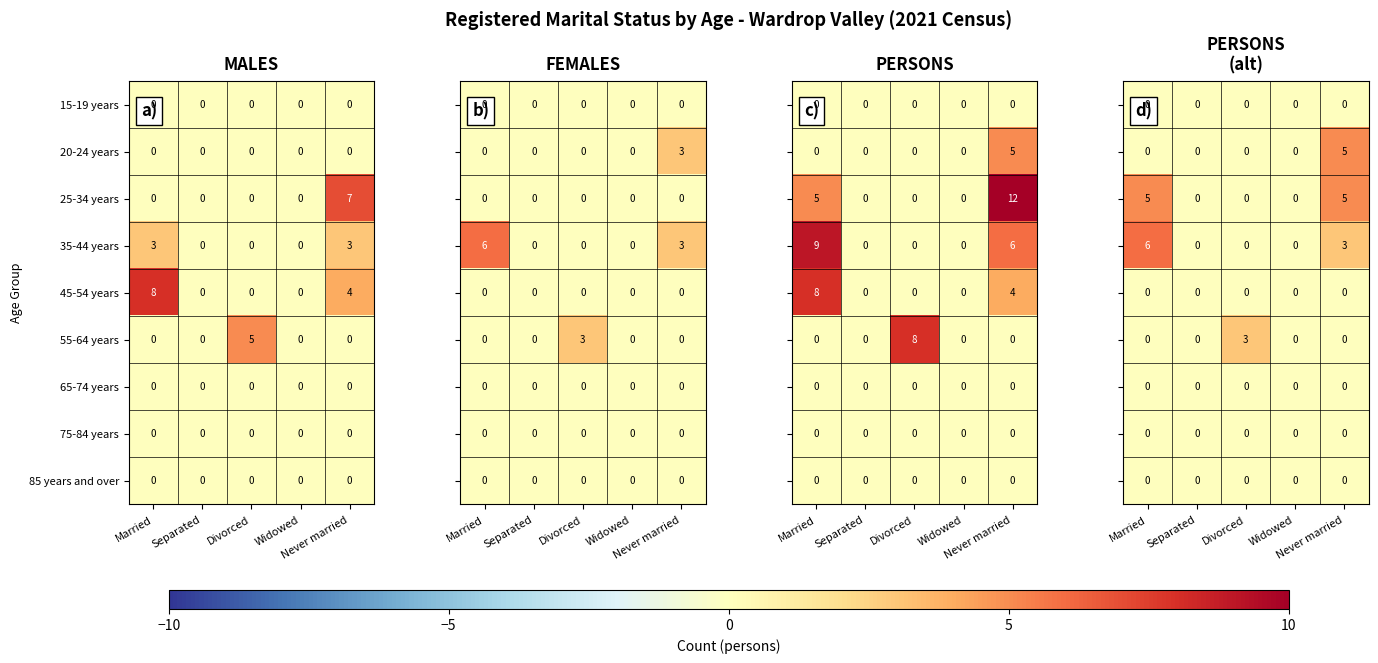

Which label corresponds to the largest value in the chart?

Married